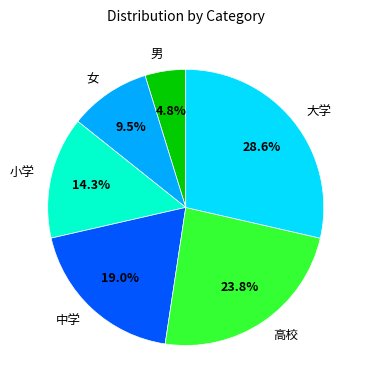

Which has a higher value, 小学 or 高校?

高校